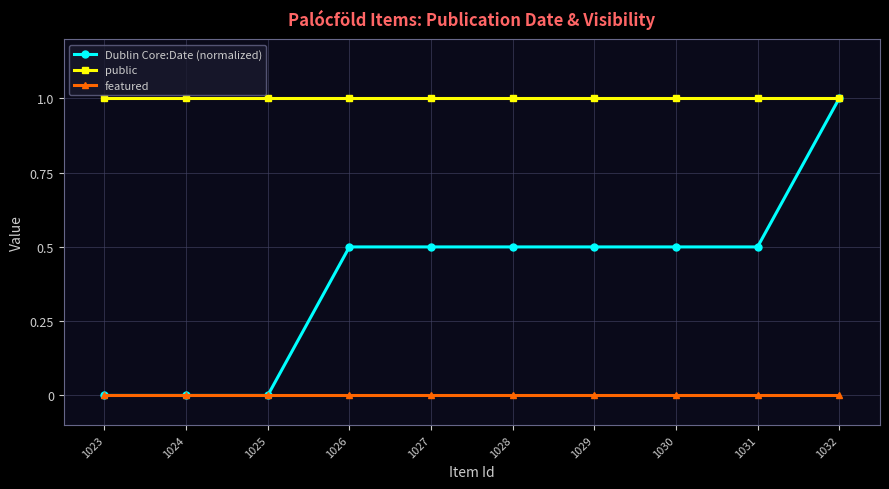

Is this an area chart (filled region under the line)?

No